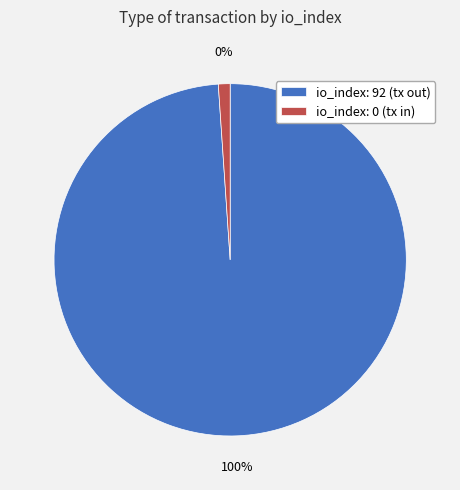

Which category accounts for the majority?

io_index: 92